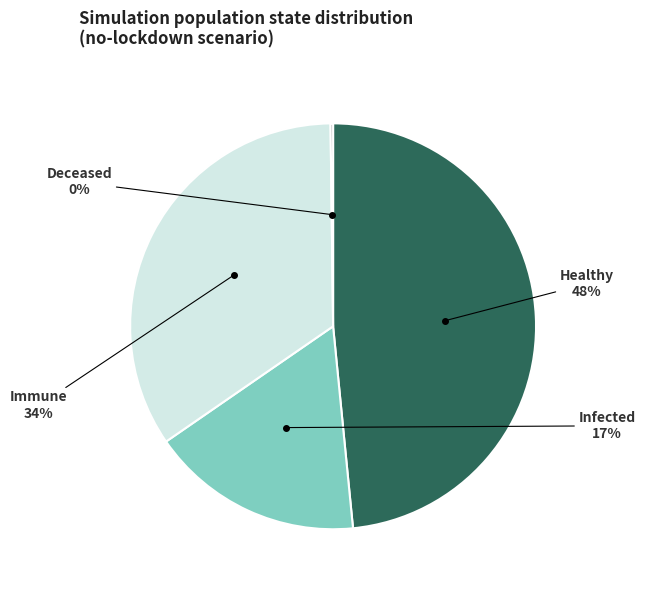

Is there any slice that represents more than half of the pie?

No